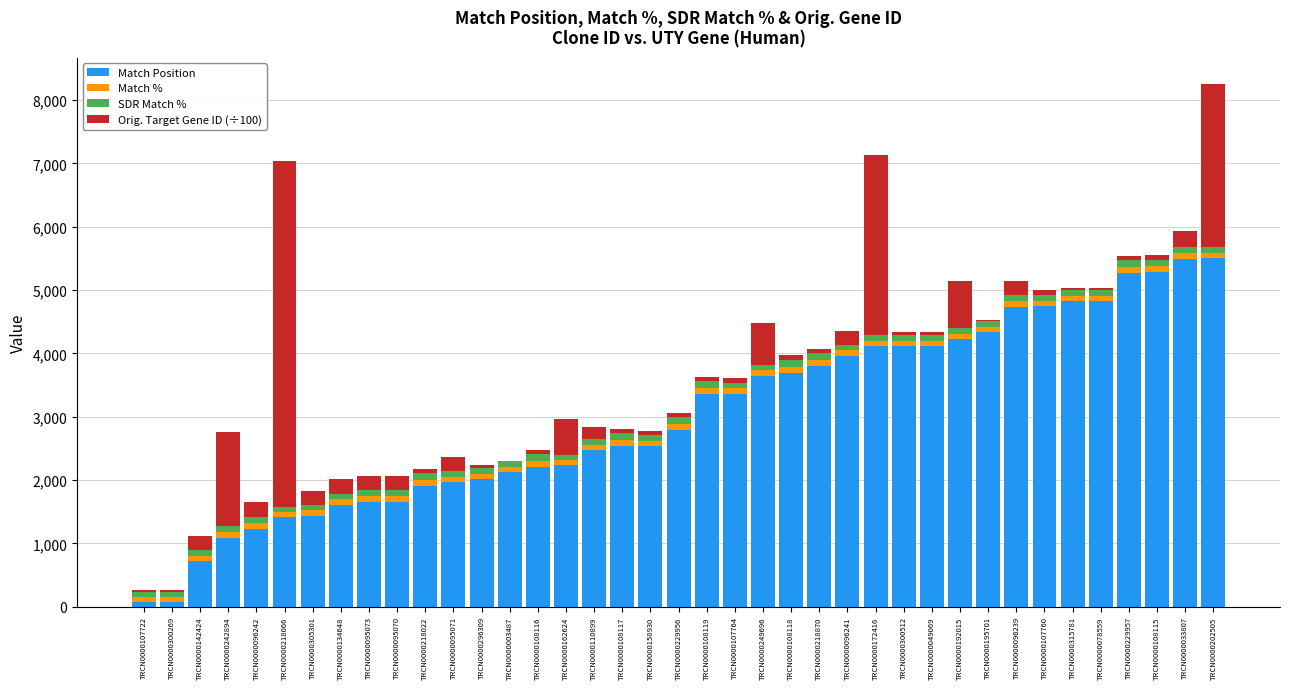

At which category is the sum across all series the highest?

TRCN0000202505